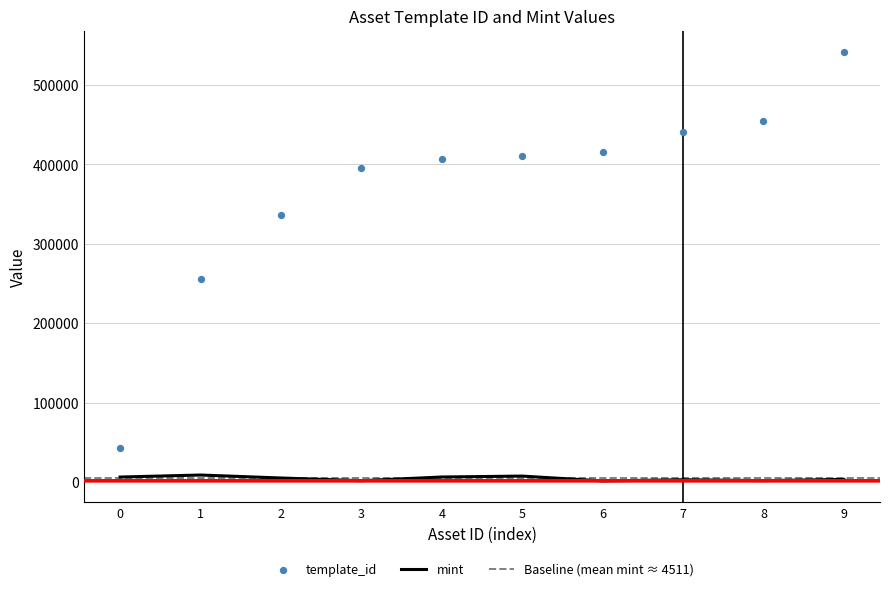

At how many categories does at least one series exceed 266265?

8